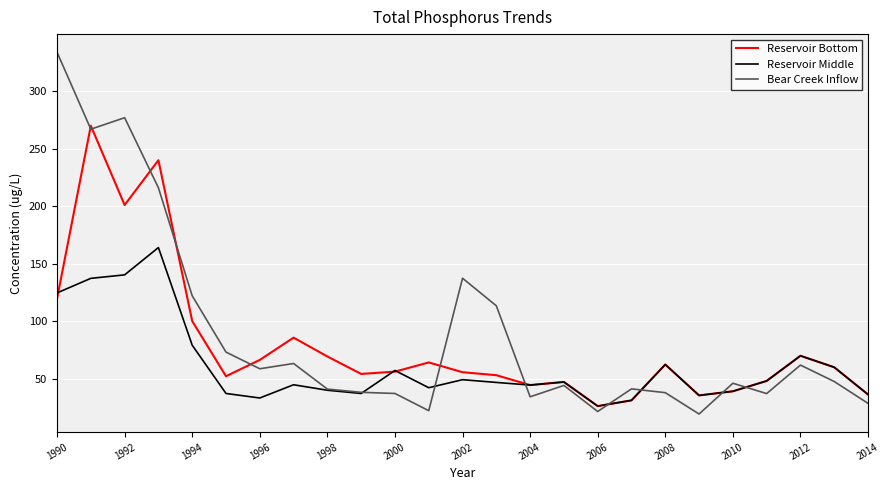

How many lines are shown in the chart?

3